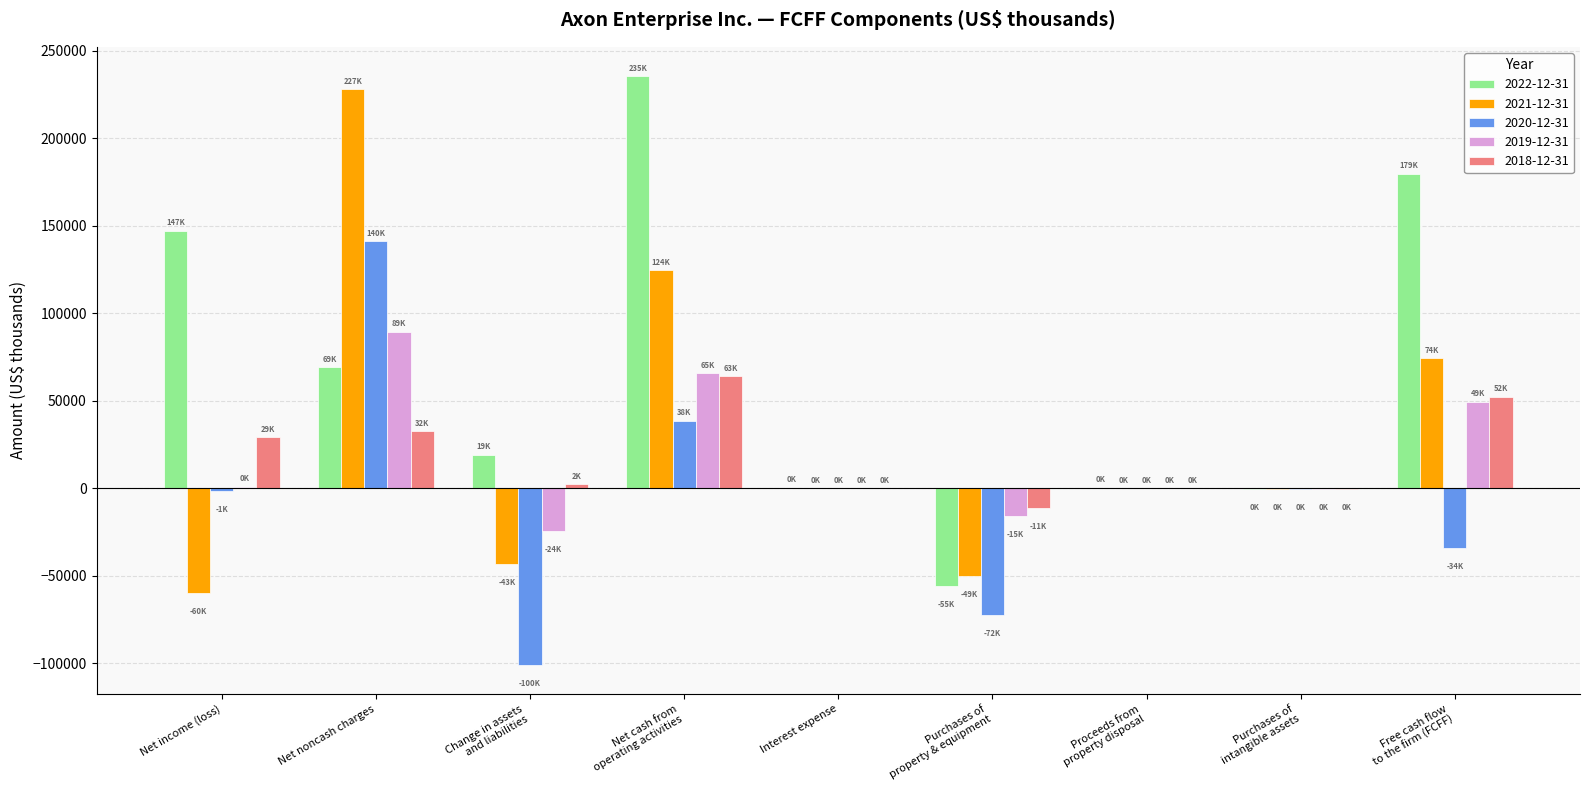

Which series has the largest total across all categories?

2022-12-31